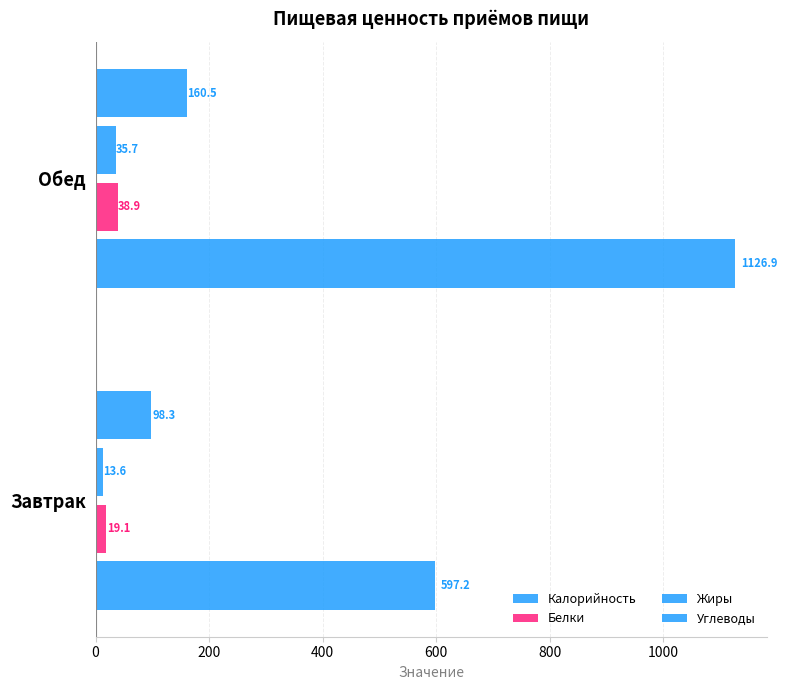

How many values in the Калорийность series exceed 1126?

1